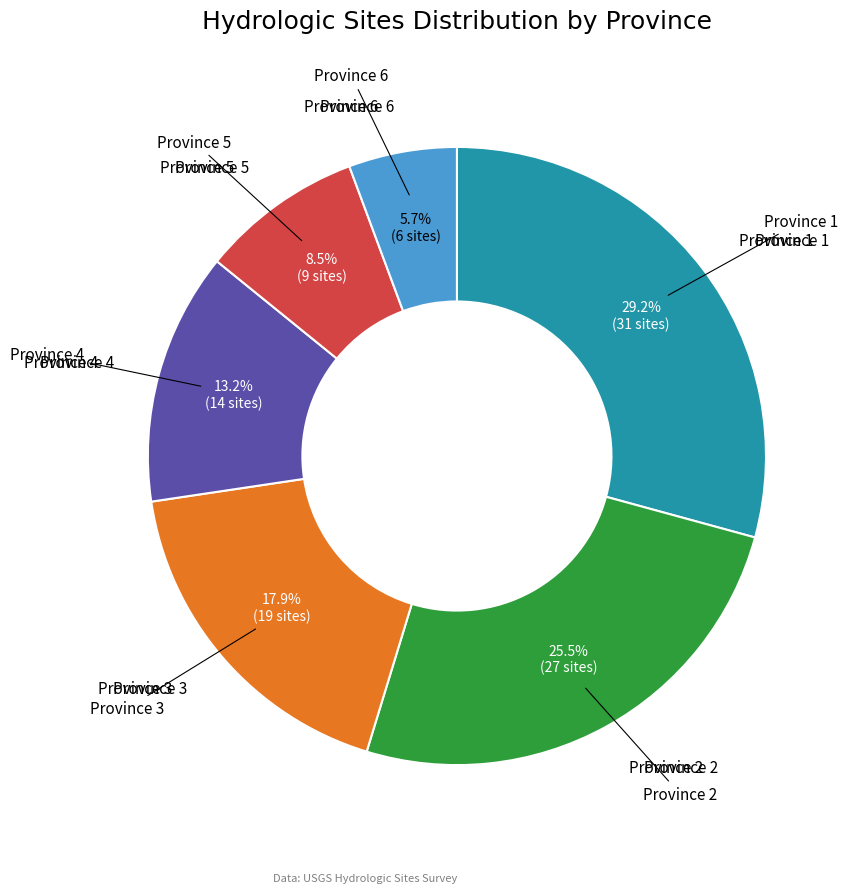

Does any single category account for the majority?

No